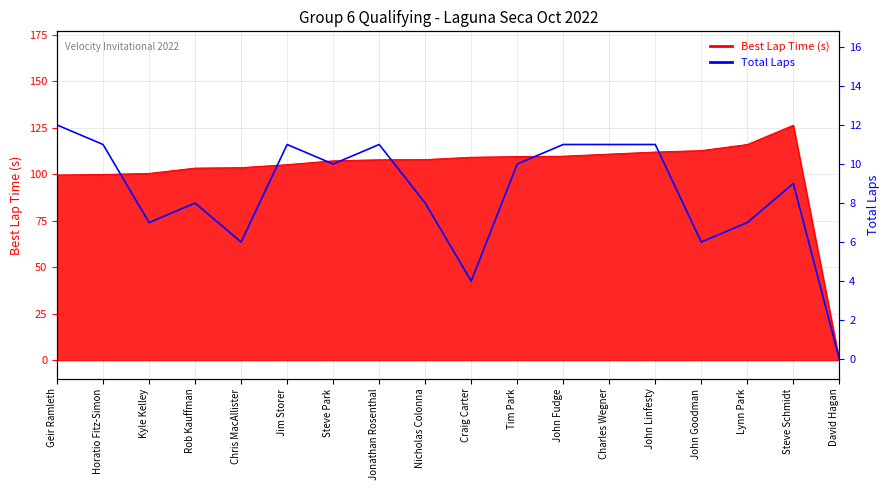

How many lines are shown in the chart?

1